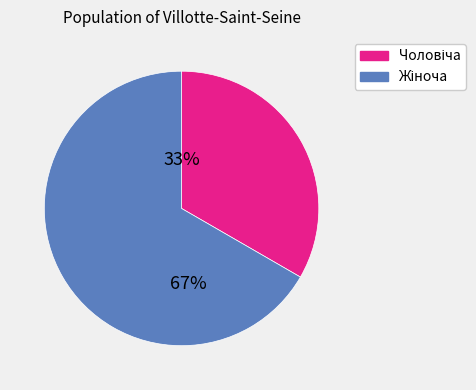

Is there a majority slice in this chart?

Yes